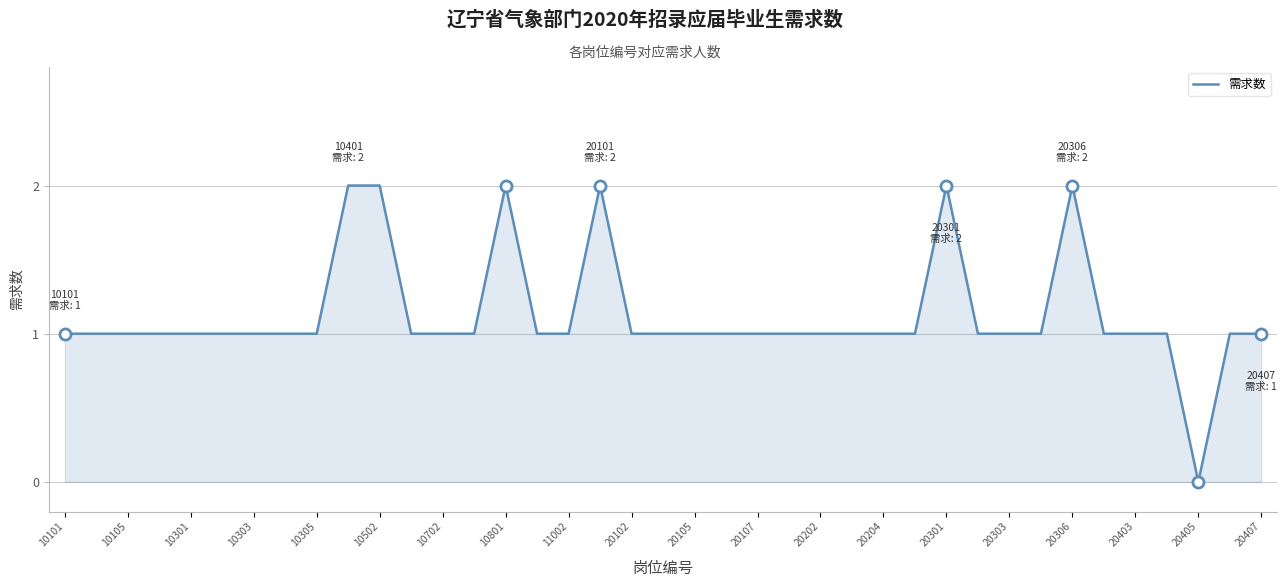

Does the chart display data point markers on the line(s)?

No